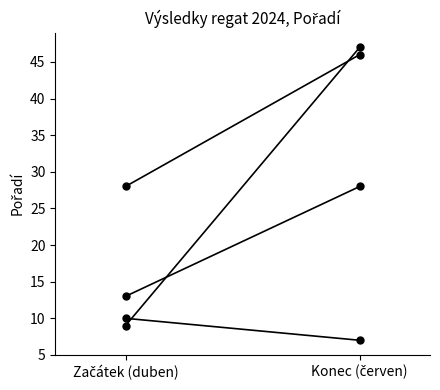

What is the average value of the Závod 1 series?

20